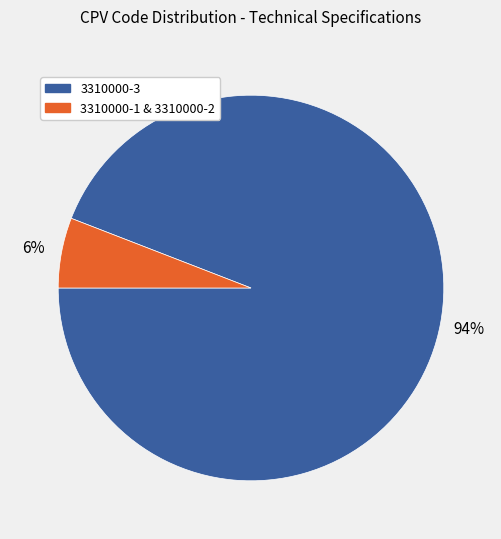

What percentage is the 3310000-3 slice, to the nearest percent?

94%